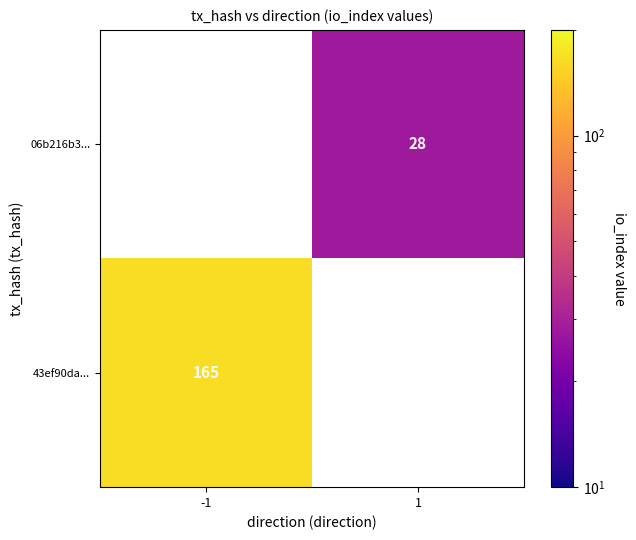

Is it true that 06b216b3... equals 28 at 1?

True